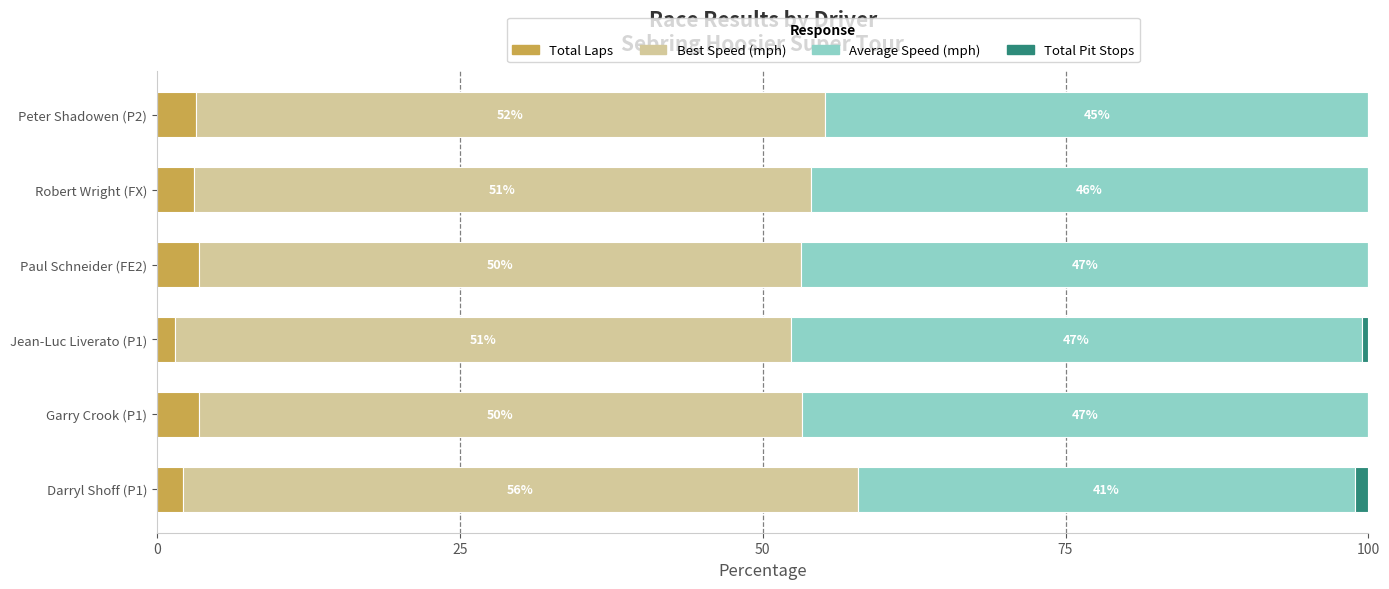

What is the total value across all series at Paul Schneider (FE2)?

100.0